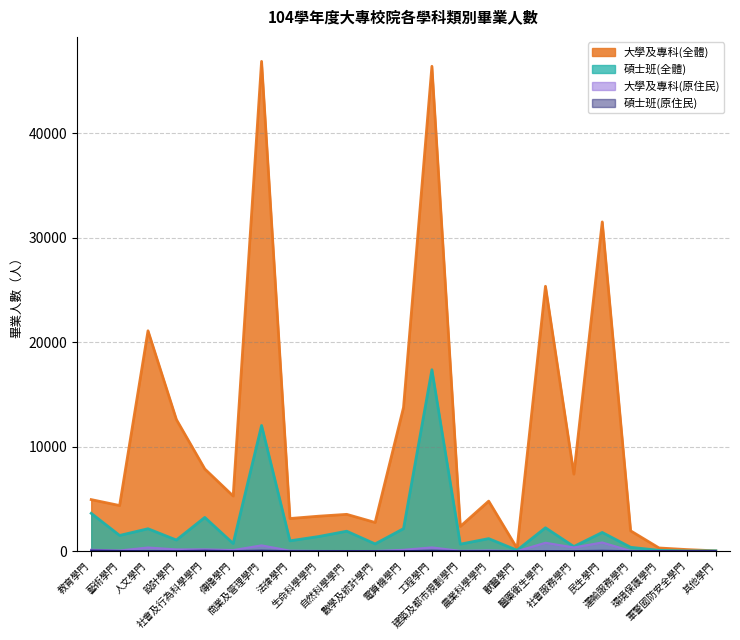

True or false: 大學及專科(原住民) and 大學及專科(全體) intersect in this chart.

False